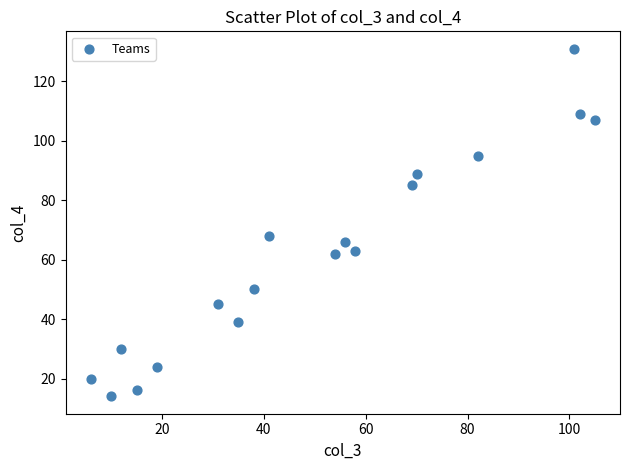

What is the range of X values (max minus min)?

99